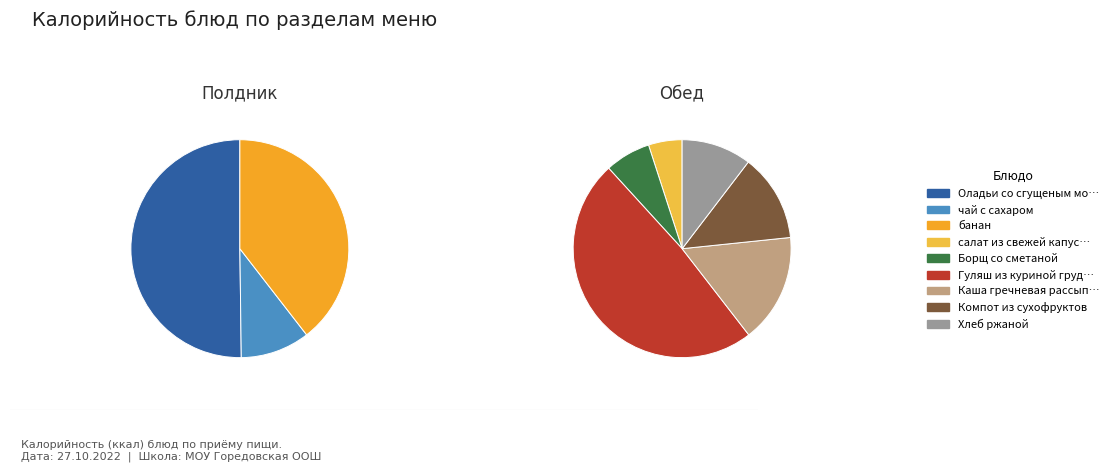

Rank the categories by value from highest to lowest.

Гуляш из куриной грудки, Оладьи со сгущеным молоком, банан, Каша гречневая рассыпчатая, Компот из сухофруктов, Хлеб ржаной, Борщ со сметаной, чай с сахаром, салат из свежей капусты